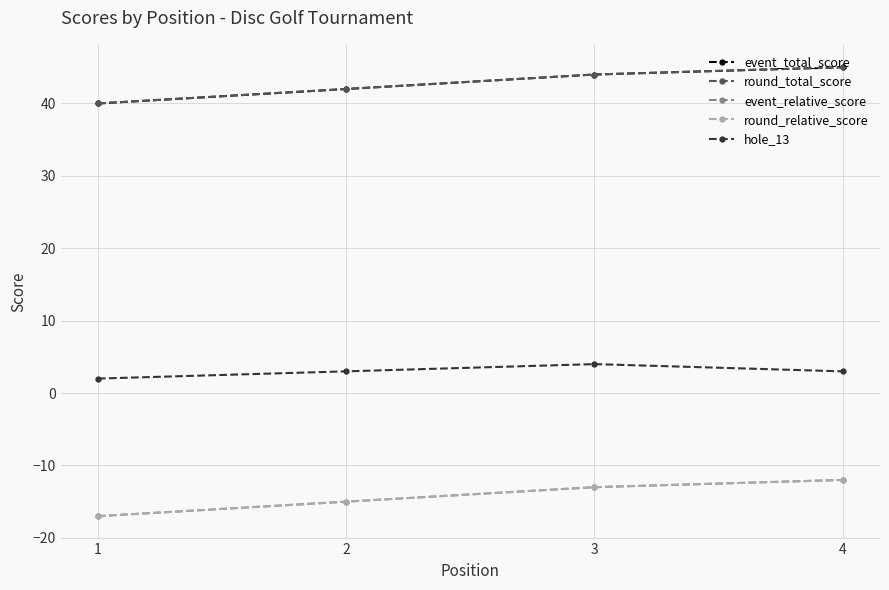

What is the sum of all hole_13 values?

12